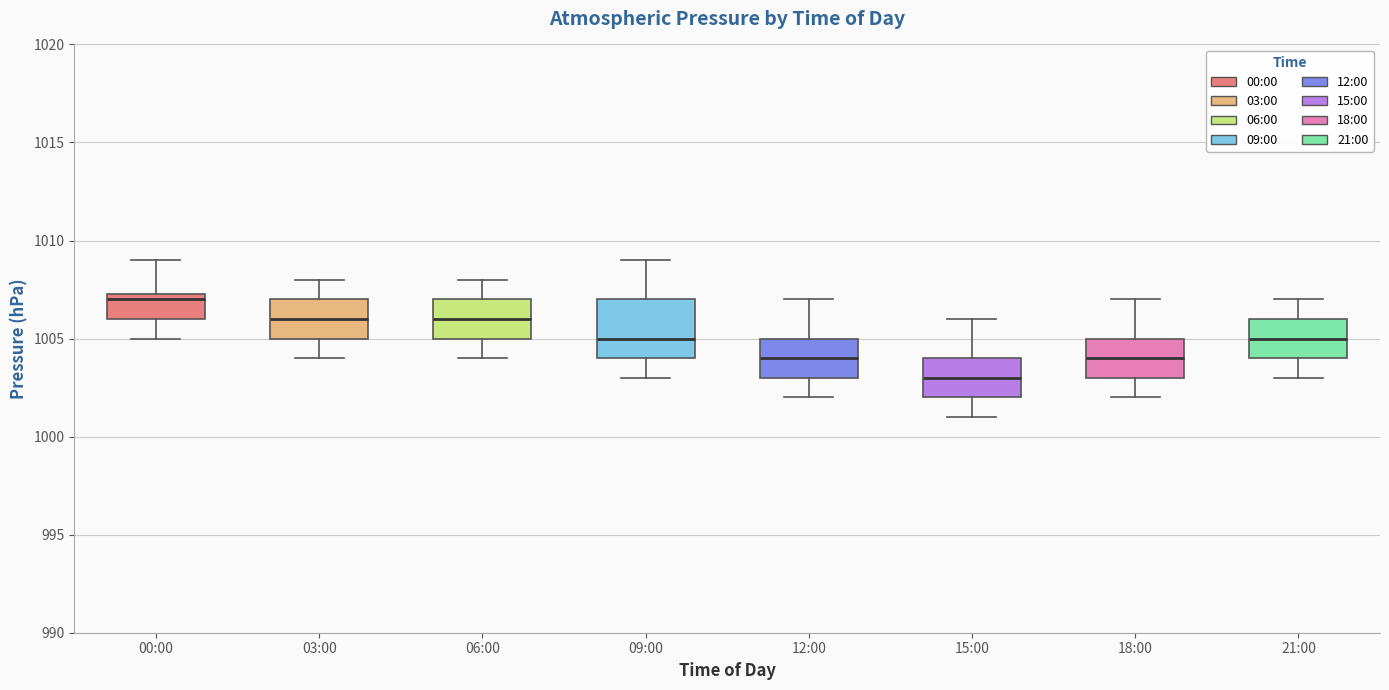

Which box's median line is the highest?

00:00